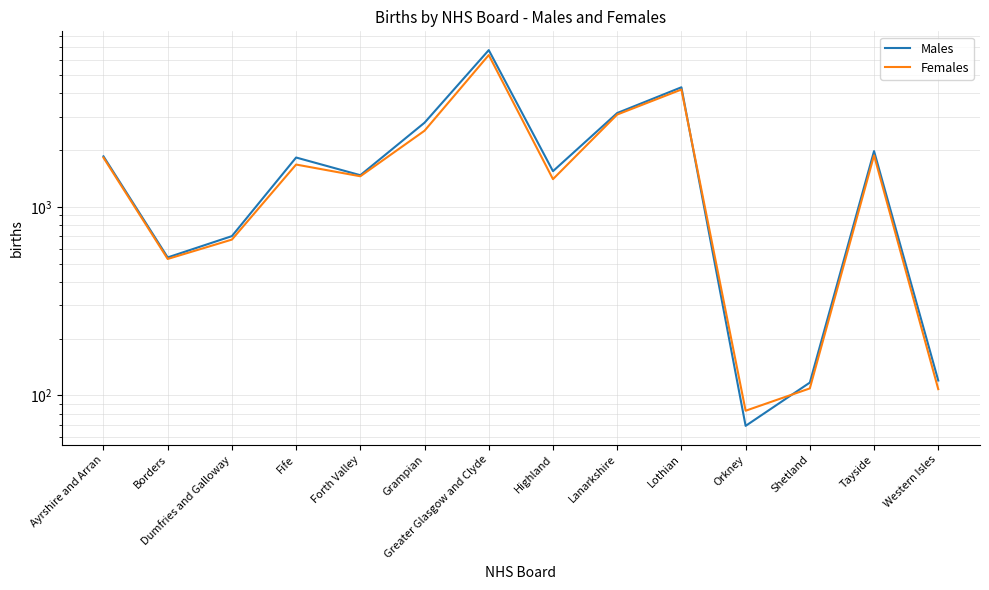

Count the number of data series in this chart.

2